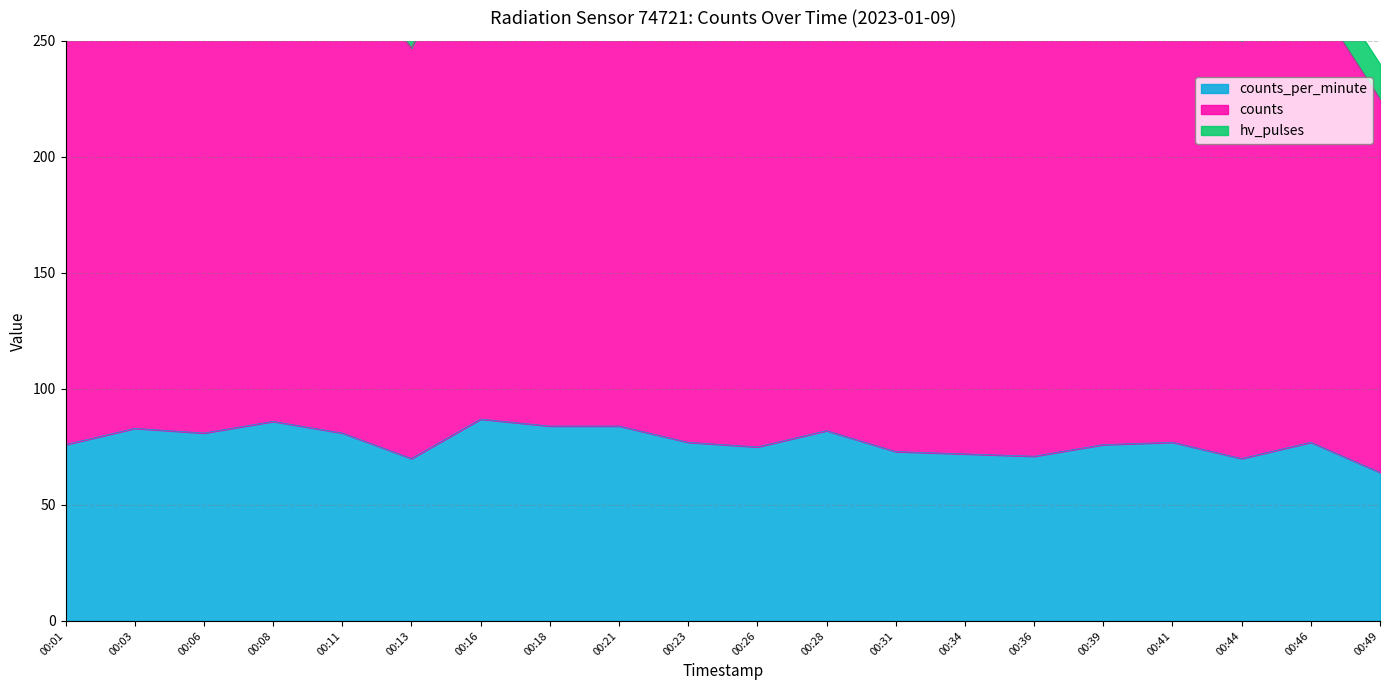

What is the spread (max minus min) of values at 00:23?

195